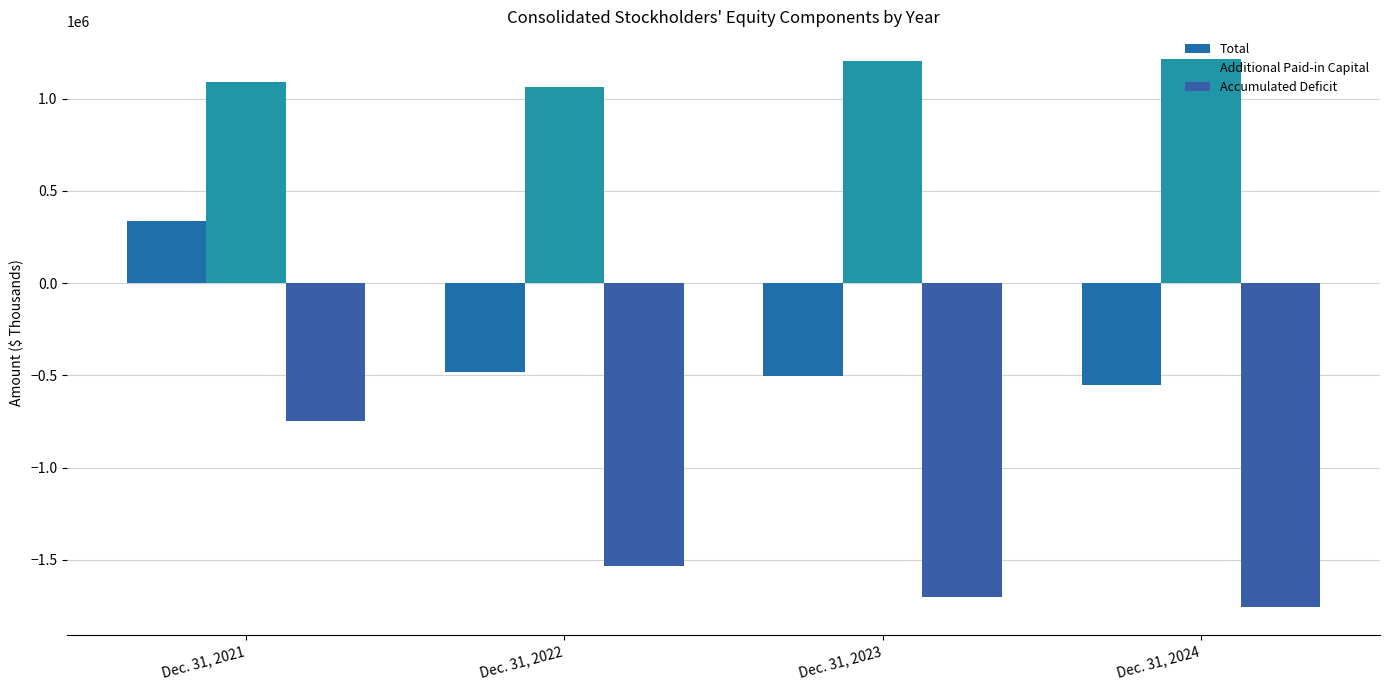

How many distinct data groups are displayed?

3